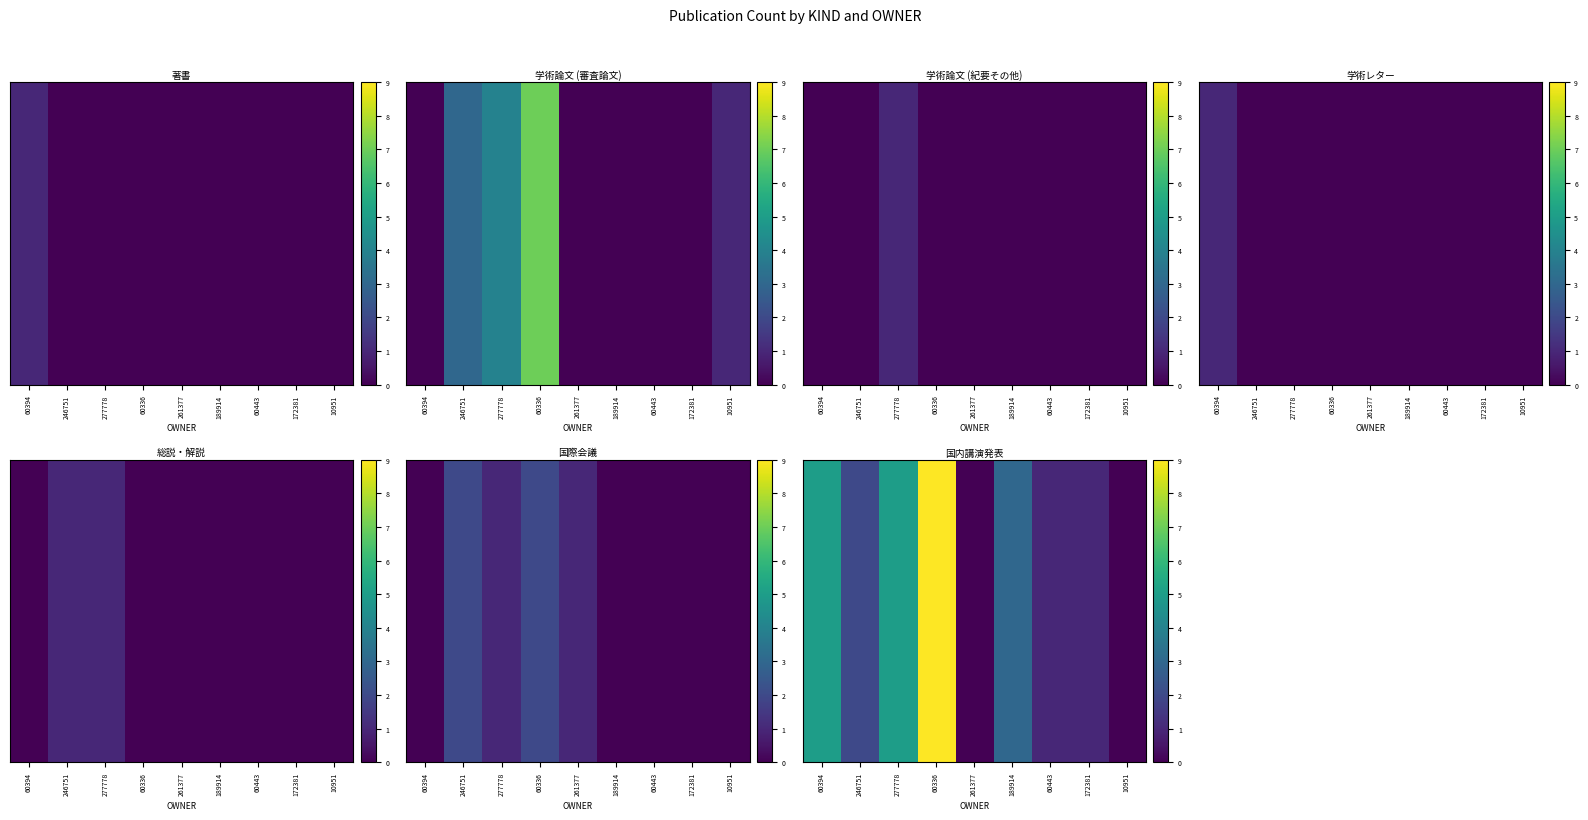

Between 246751 and 60394, which is larger?

60394